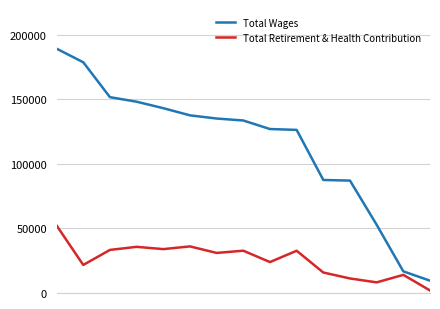

Which series has the widest spread of values?

Total Wages